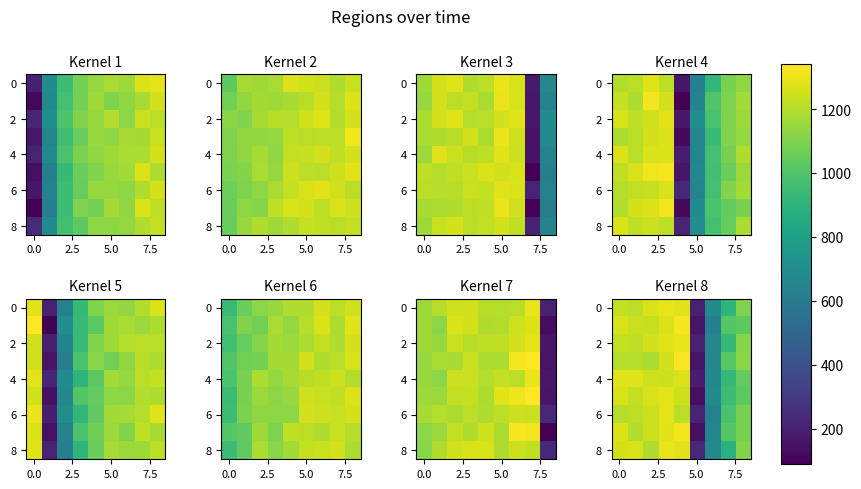

What is the lowest value of the row_4 series?

182.7